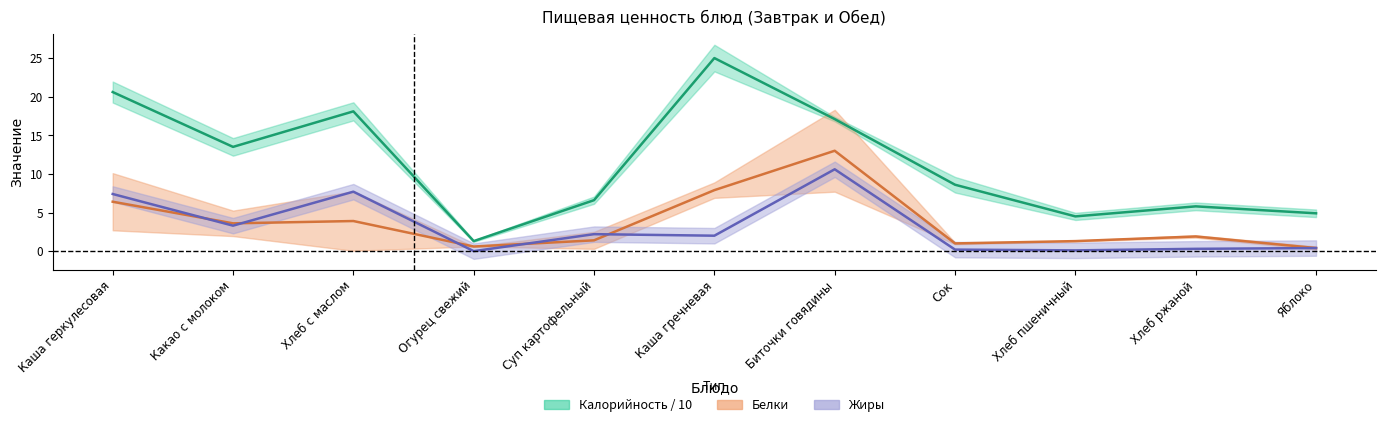

Which series has the largest range (max minus min)?

Калорийность / 10